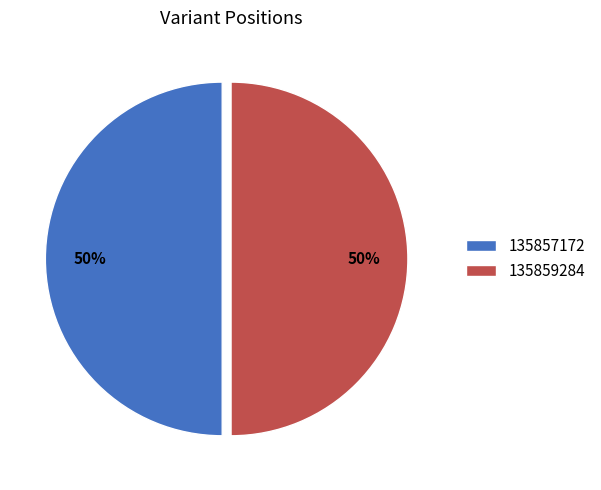

Is the sum of 135857172 and 135859284 greater than half?

Yes